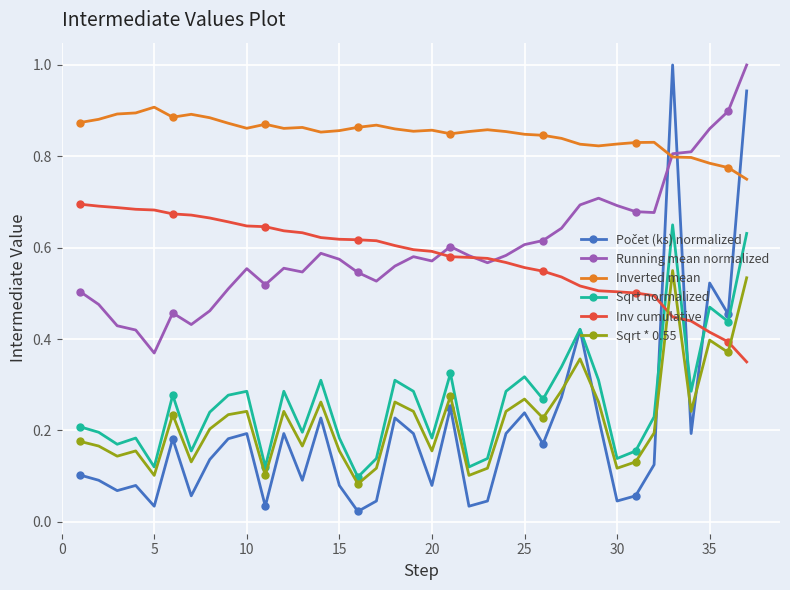

True or false: Sqrt * 0.55 and Running mean normalized intersect in this chart.

False